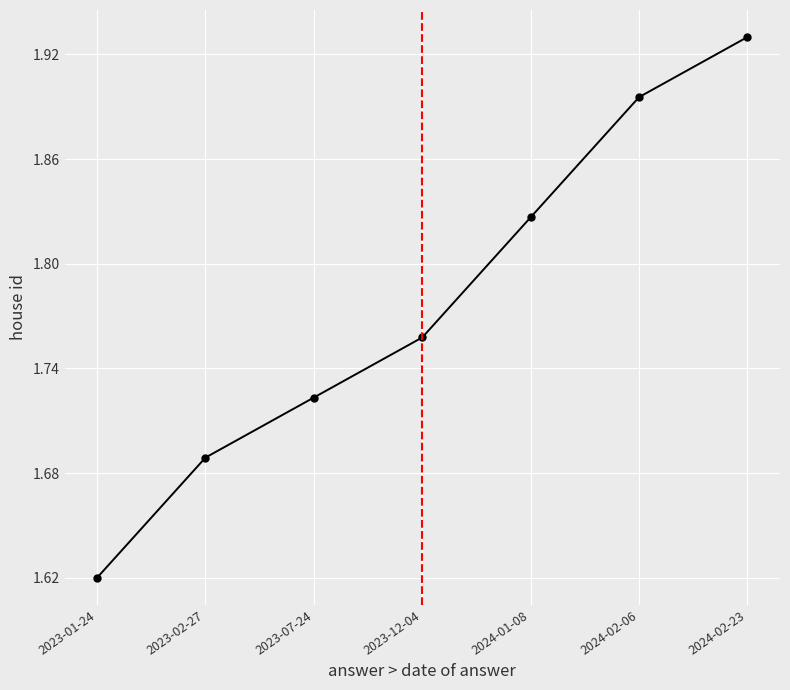

Which label corresponds to the smallest value in the chart?

2023-01-24